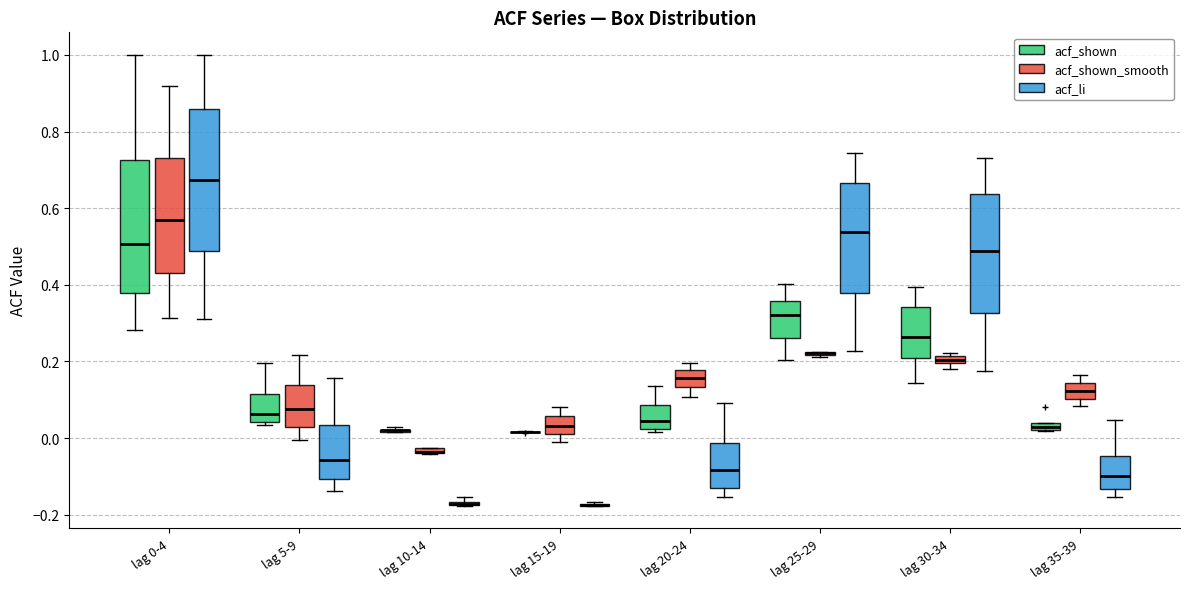

Where does the upper whisker of the box for lag 35-39 (acf_shown_smooth) end on the y-axis? The values are not printed on the chart, so give them approximately, as read against the axis.

0.16